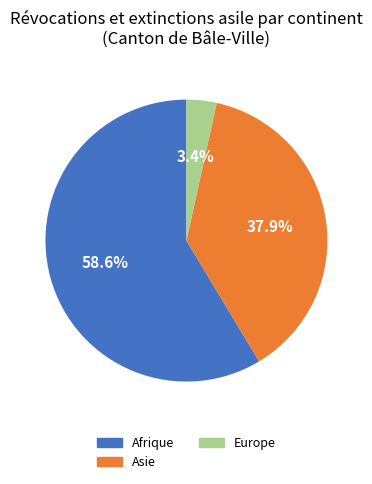

Is there any slice that represents more than half of the pie?

Yes